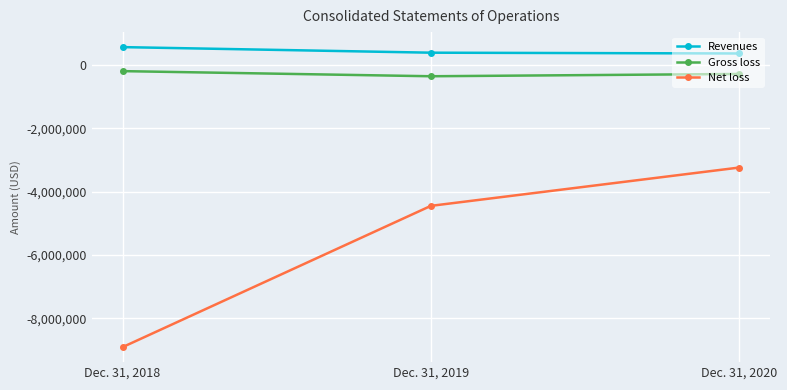

The Gross loss series shows -360286 at Dec. 31, 2019. True or false?

True